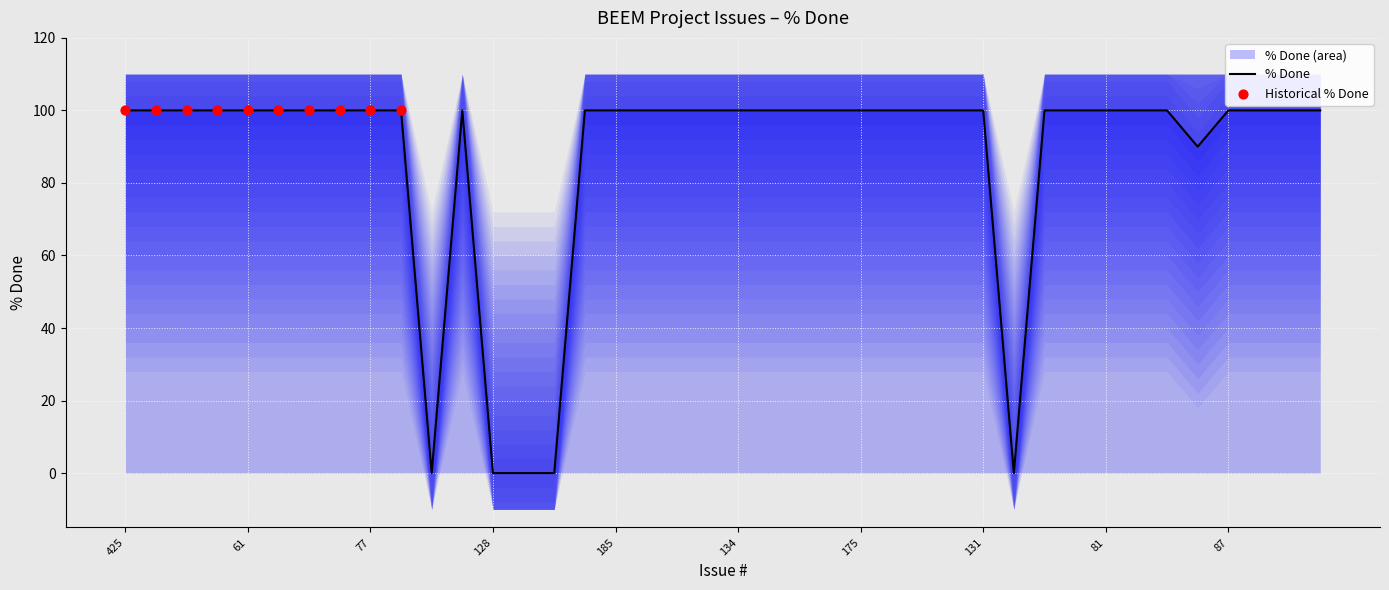

Between 136 and 71, which is larger?

136